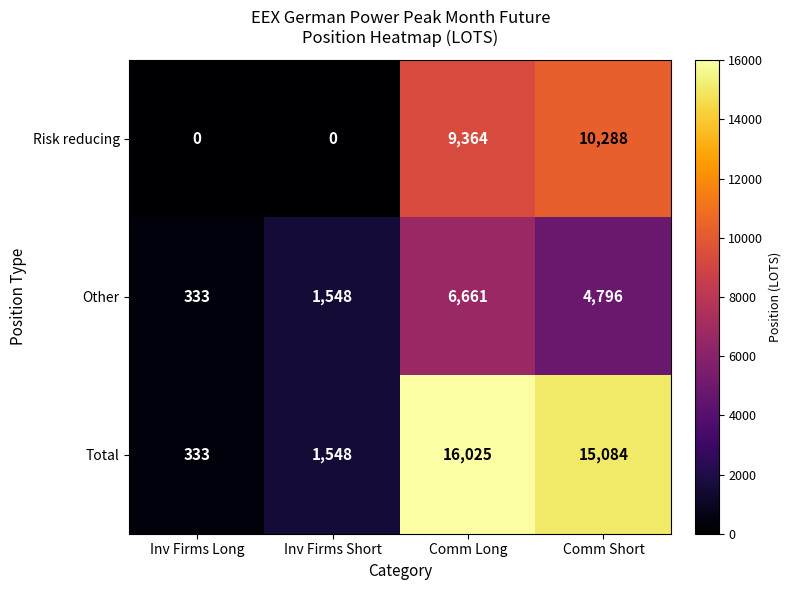

What is the greatest value displayed?

16025